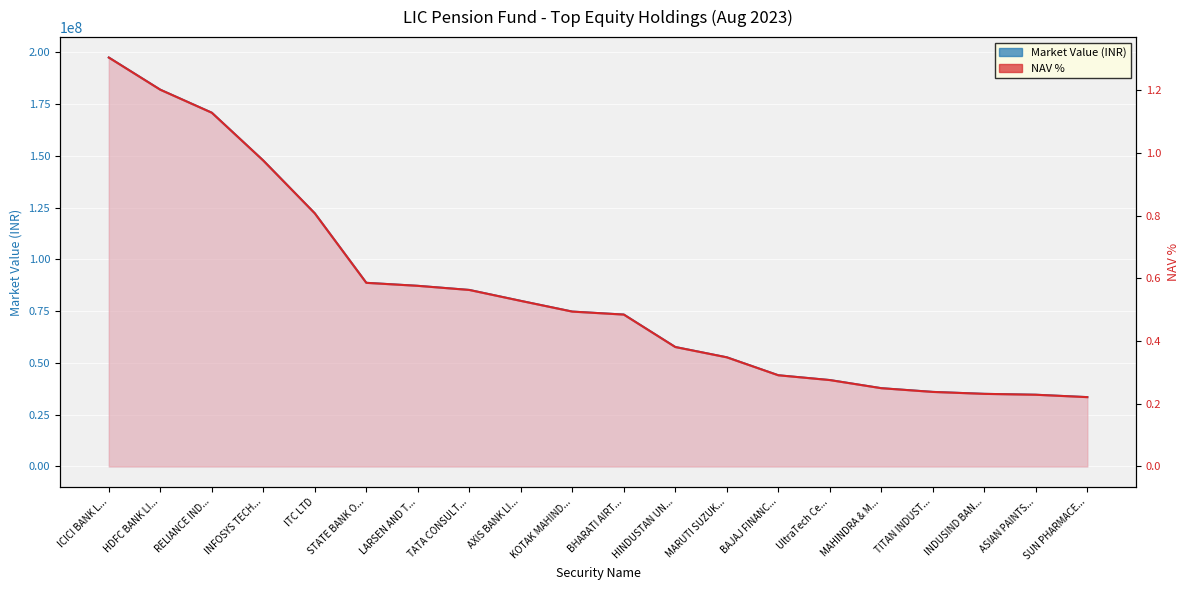

Which series has the largest total across all categories?

Market Value (INR)